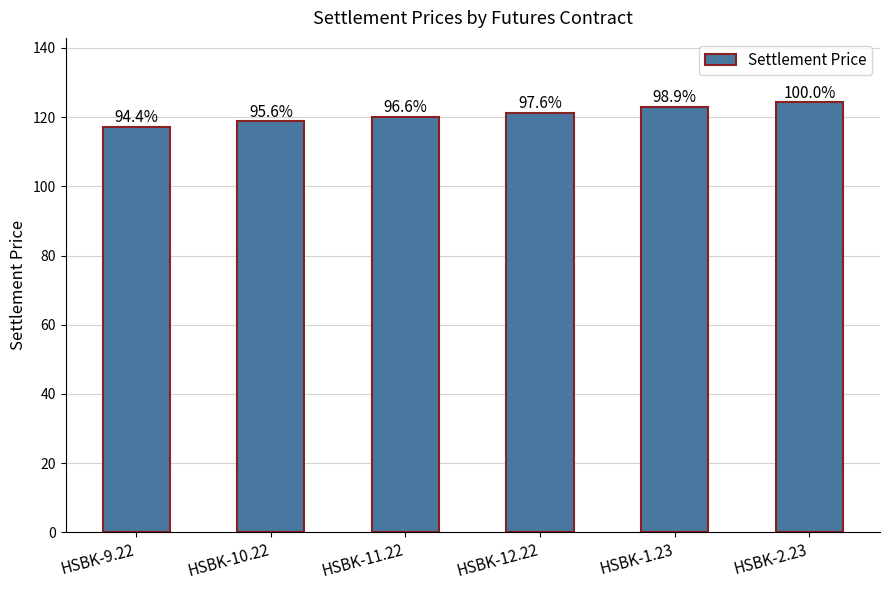

How many bars are there in total?

6